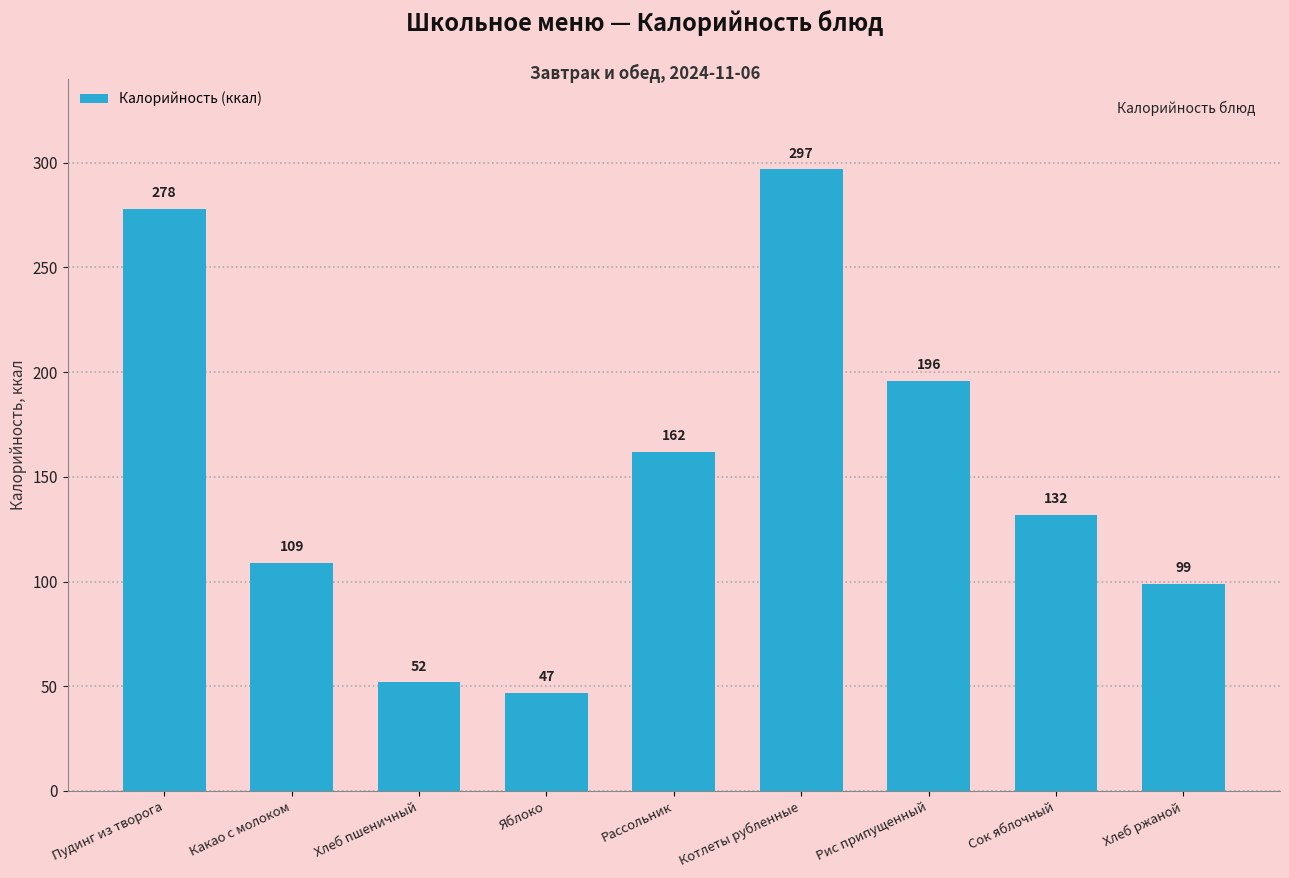

At which label does the data first exceed 132?

Пудинг из творога